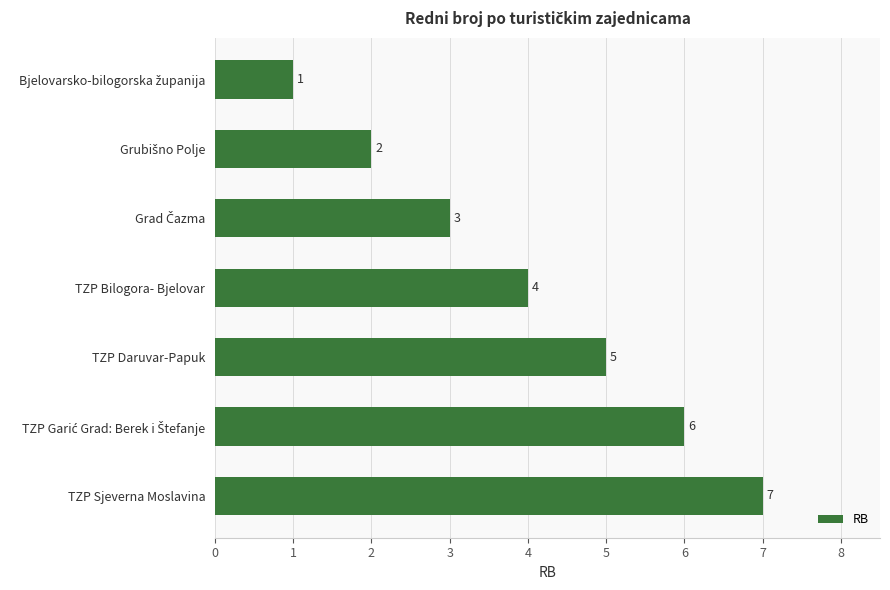

Read the value at TZP Sjeverna Moslavina.

7